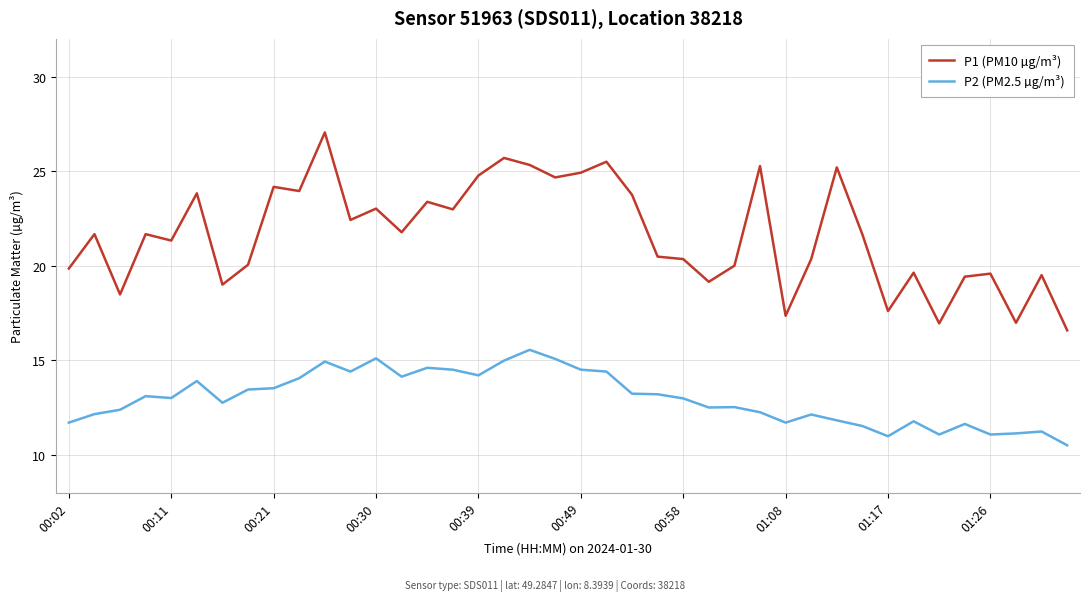

What is the maximum value for P2 (PM2.5 µg/m³)?

15.6